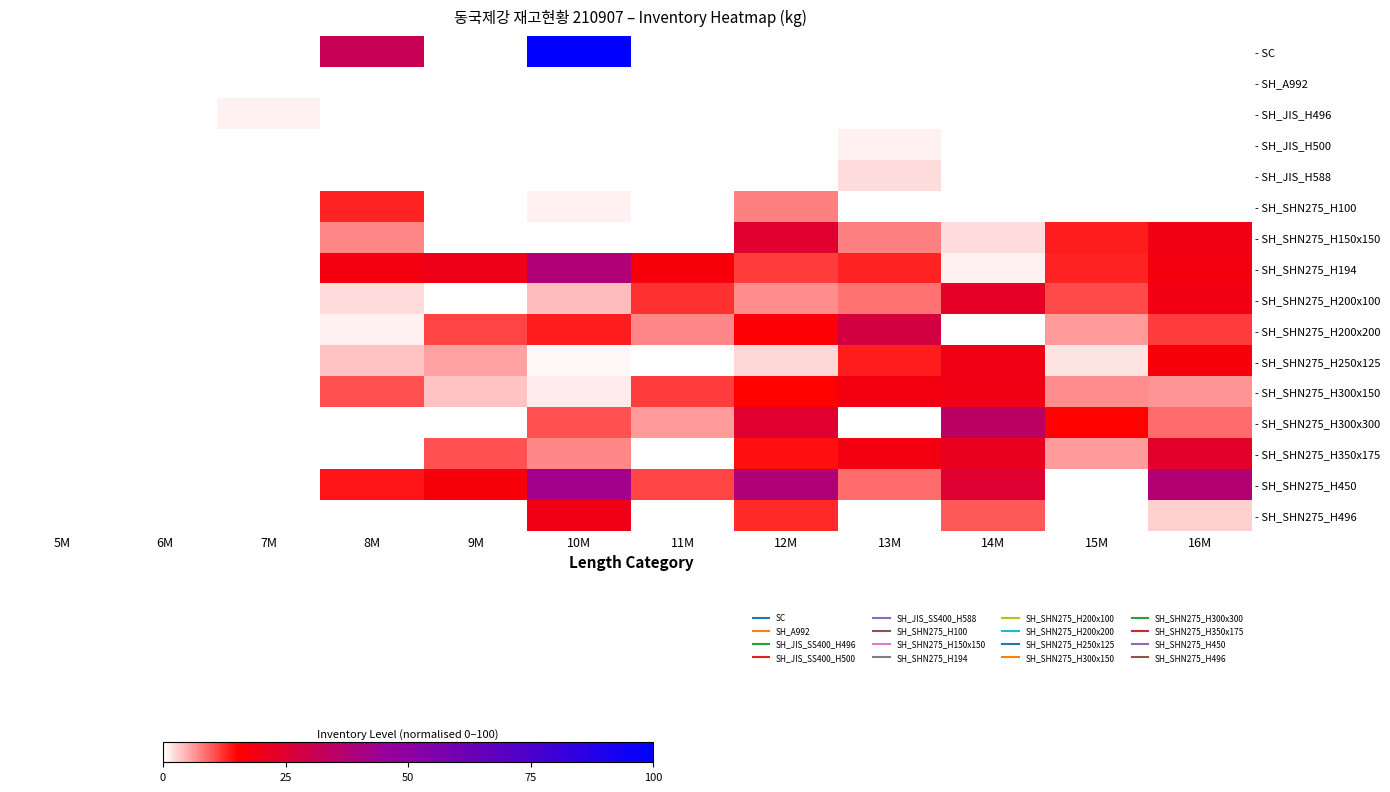

Is the value of - SH_SHN275_H496 at 10M greater than the value of - SH_SHN275_H300x150 at 5M?

Yes